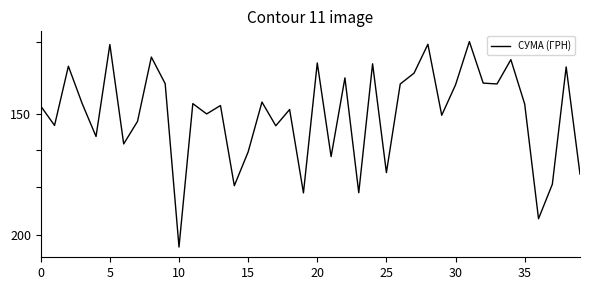

What is the minimum value shown in the chart?

120.0